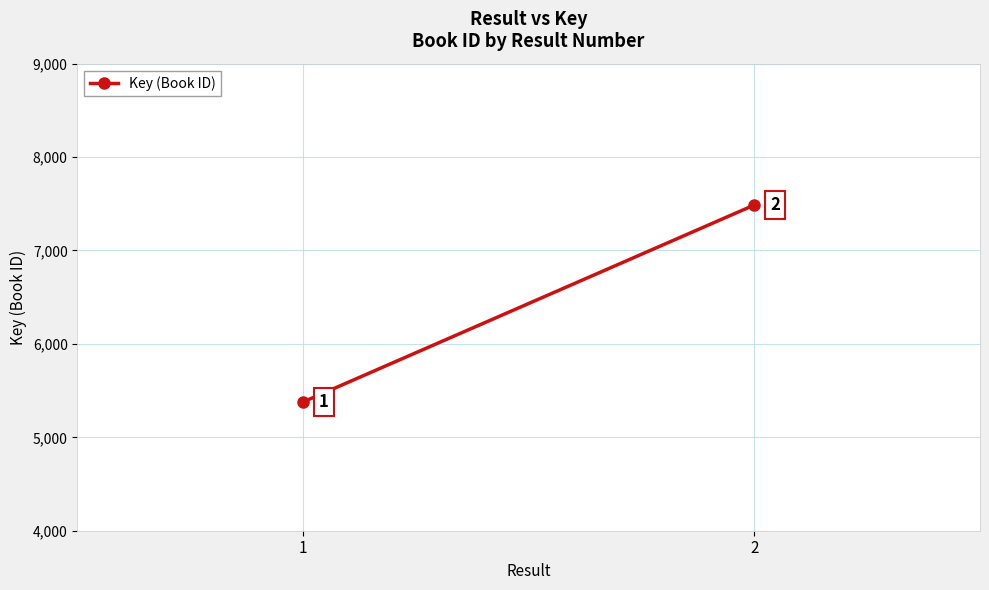

Is it true that the value at 2 is 7487?

True